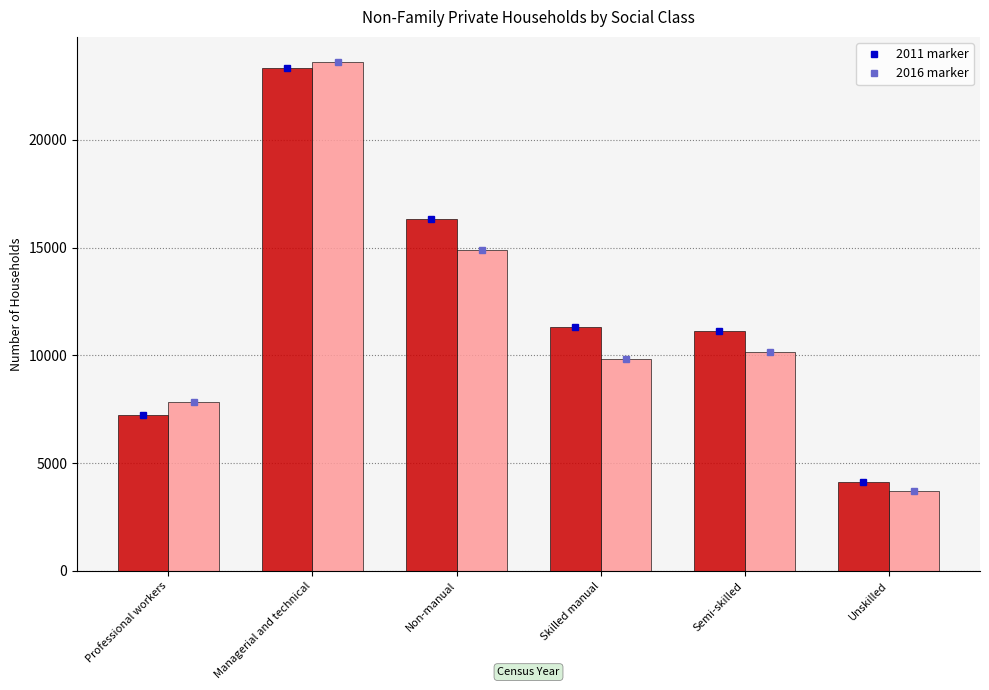

At which category does the chart reach its peak across all series?

Managerial and technical